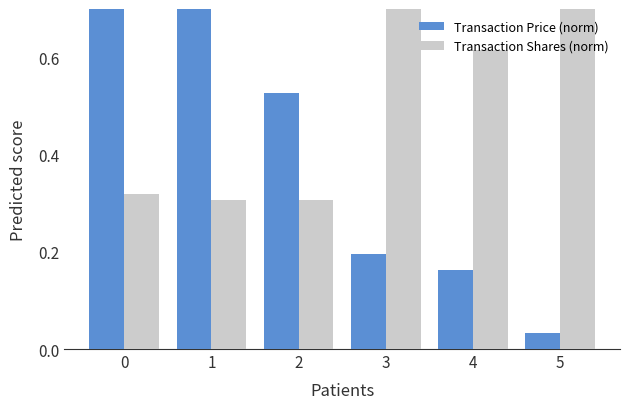

Count the number of categories in the chart.

6